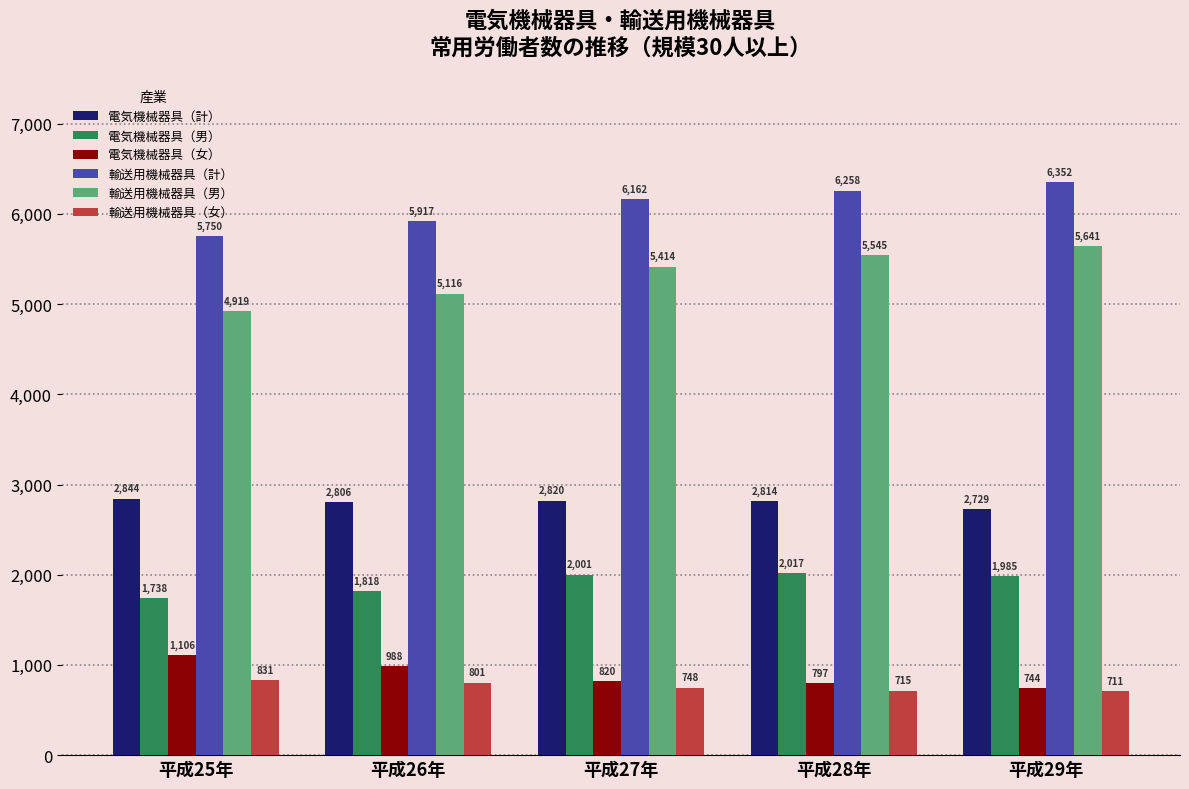

What is the label of the 1st bar from the right?

平成29年